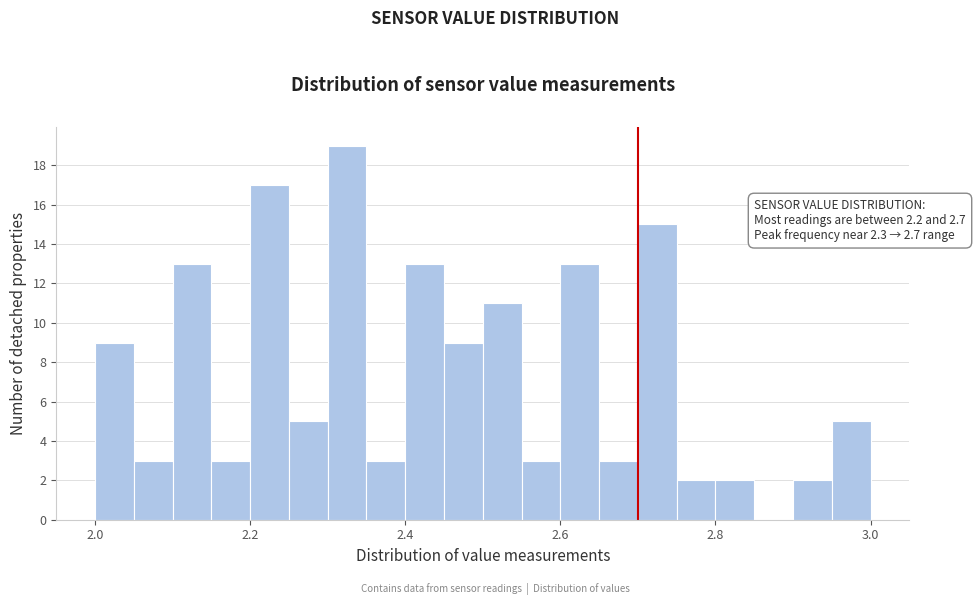

Read against the x-axis, roughly where is the centre of the tallest bar?

2.32